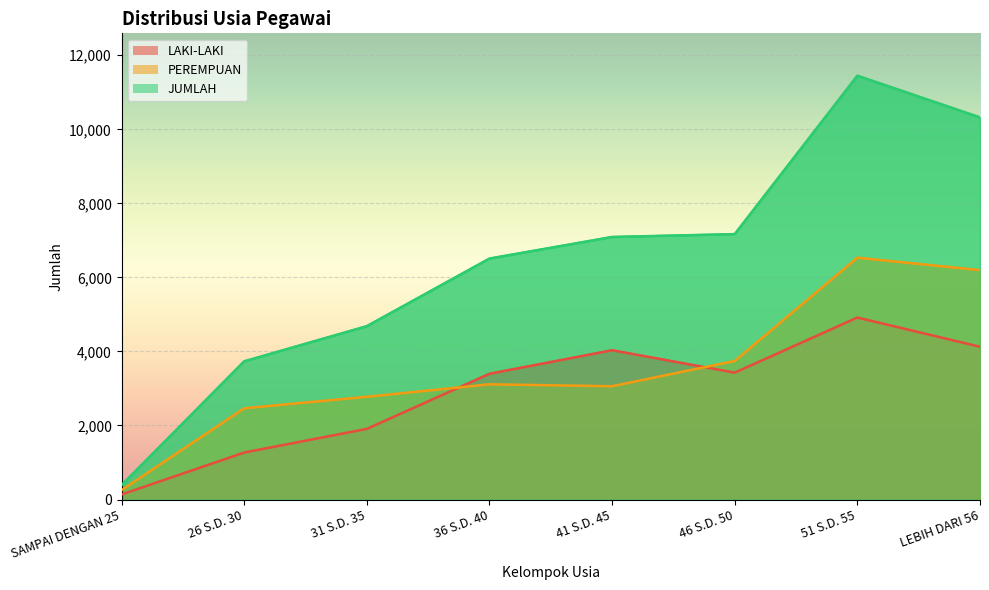

List the labels in order of LAKI-LAKI value, smallest first.

SAMPAI DENGAN 25, 26 S.D. 30, 31 S.D. 35, 36 S.D. 40, 46 S.D. 50, 41 S.D. 45, LEBIH DARI 56, 51 S.D. 55